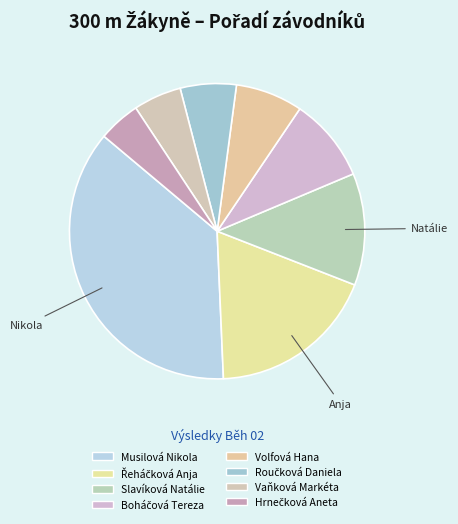

Count the number of slices in the pie.

8